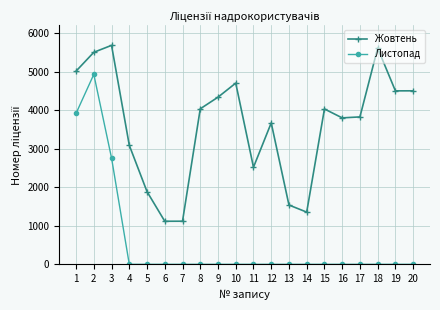

The value of Жовтень at 2 is 2117. True or false?

False